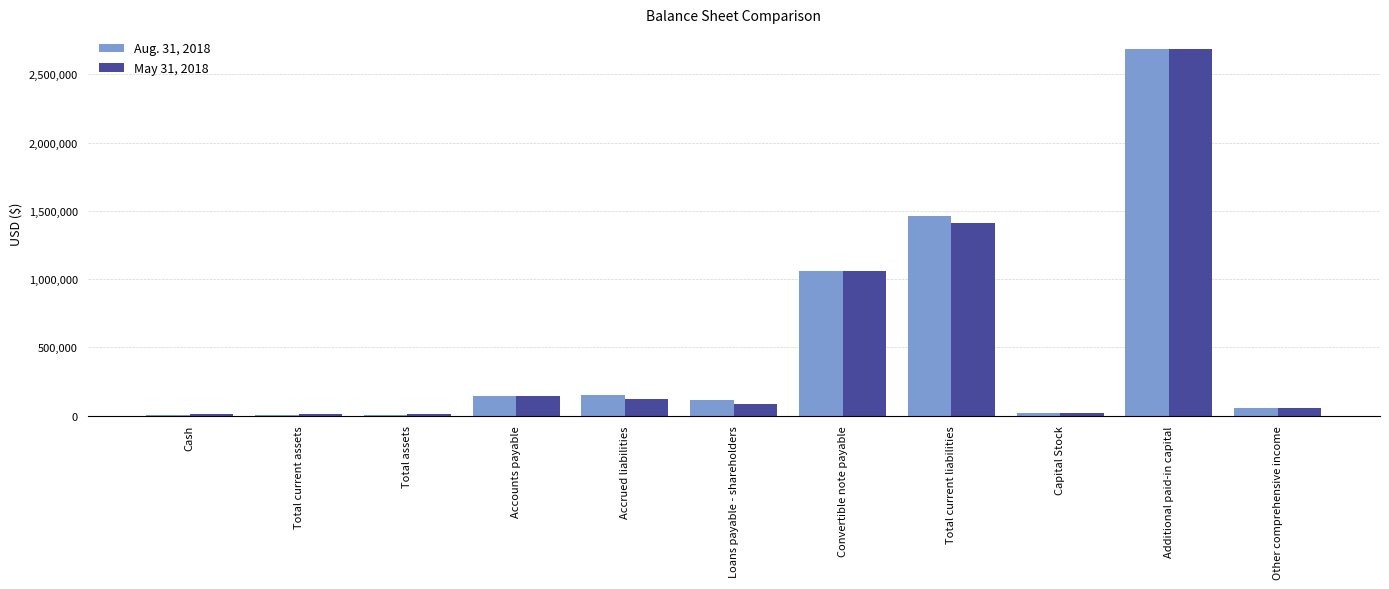

Are the bars grouped side by side (vs. stacked)?

Yes